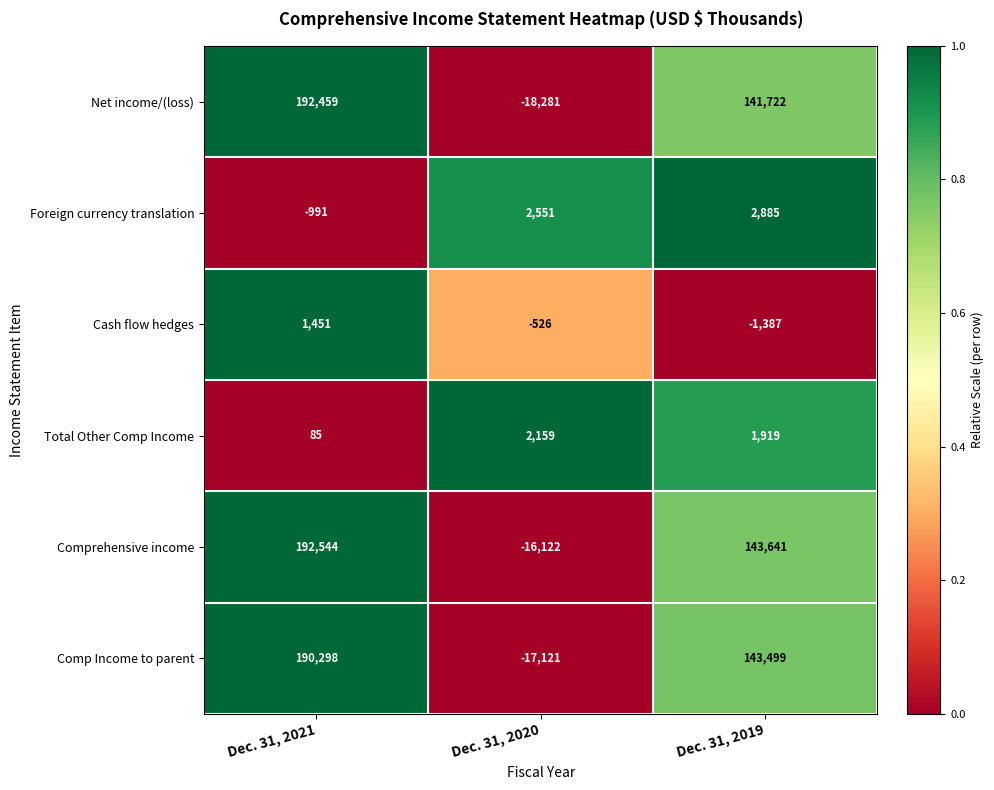

Which category has the highest value across all series?

Dec. 31, 2021